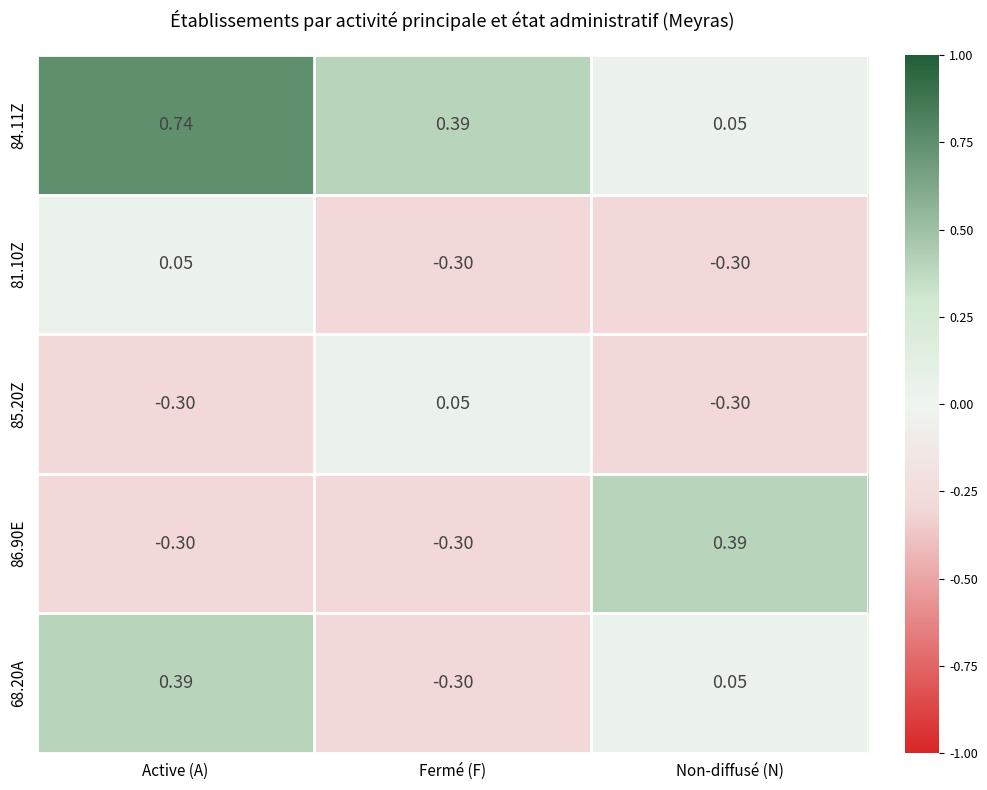

How many values in the 68.20A series are below 0?

1